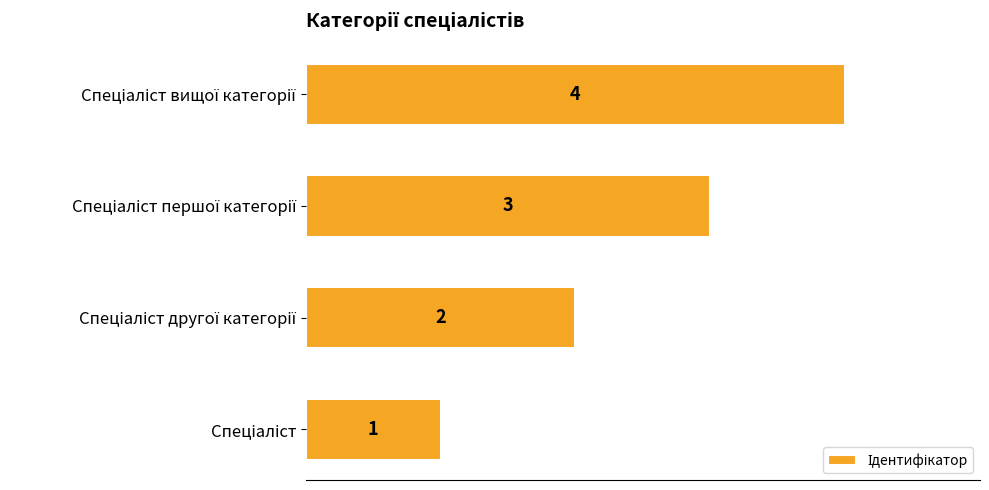

Are the bars grouped side by side (vs. stacked)?

No